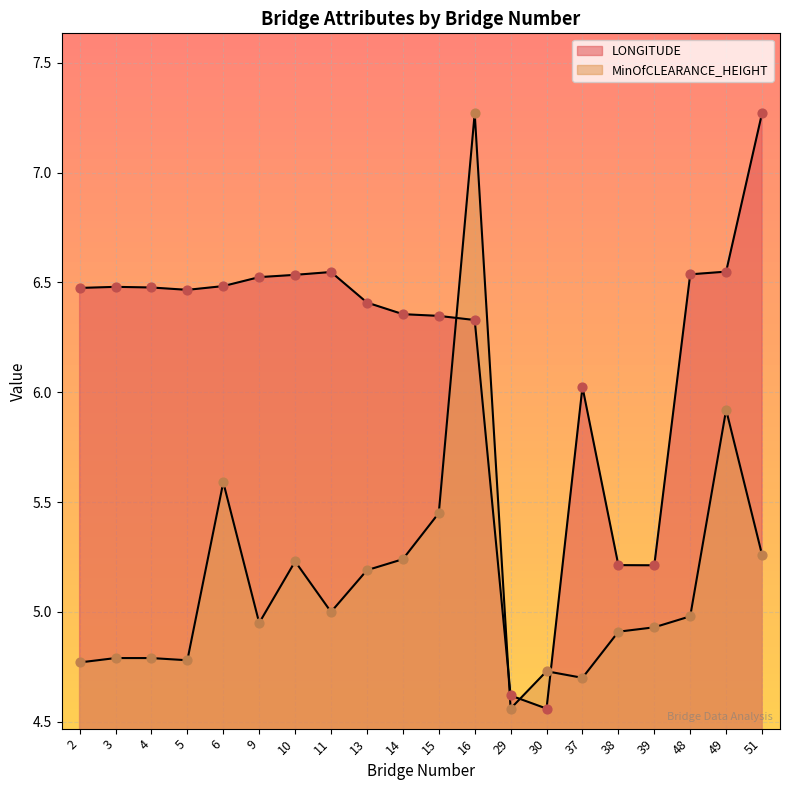

At which category is the sum across all series the highest?

16